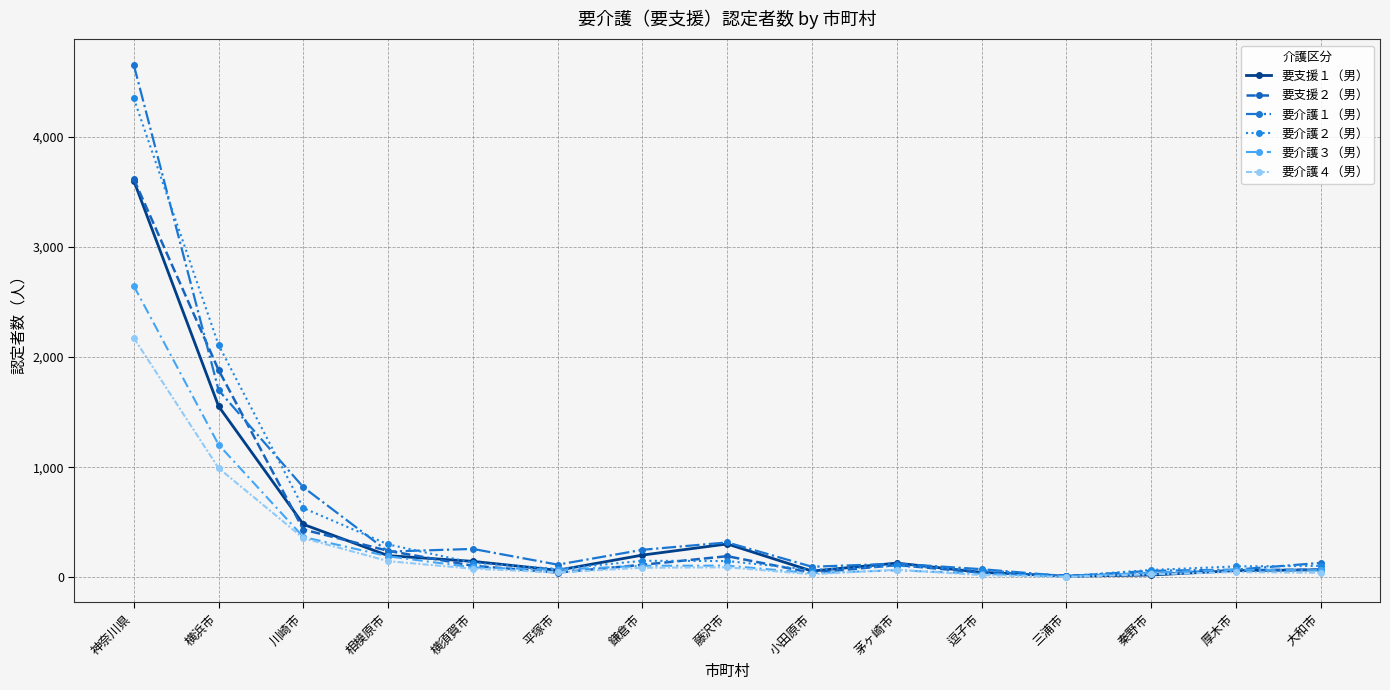

Which series has the widest spread of values?

要介護１（男）